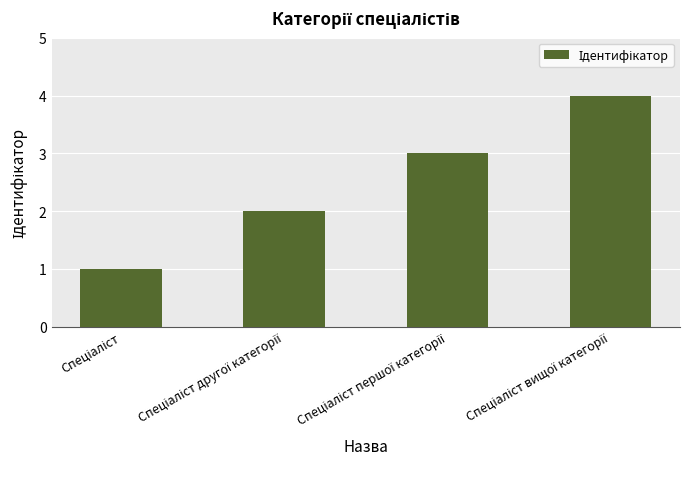

What is the greatest value displayed?

4